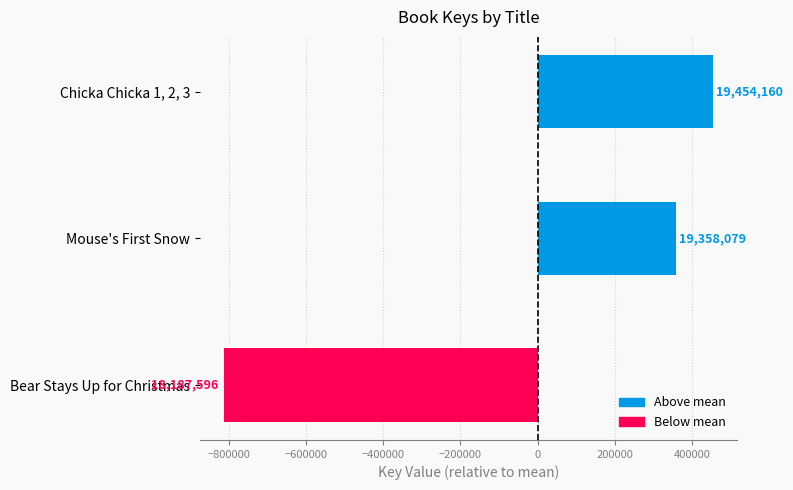

Does the chart contain any negative values?

Yes